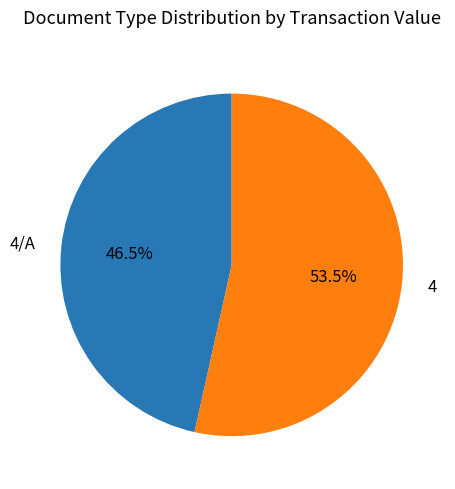

Rank the categories by value from highest to lowest.

4, 4/A